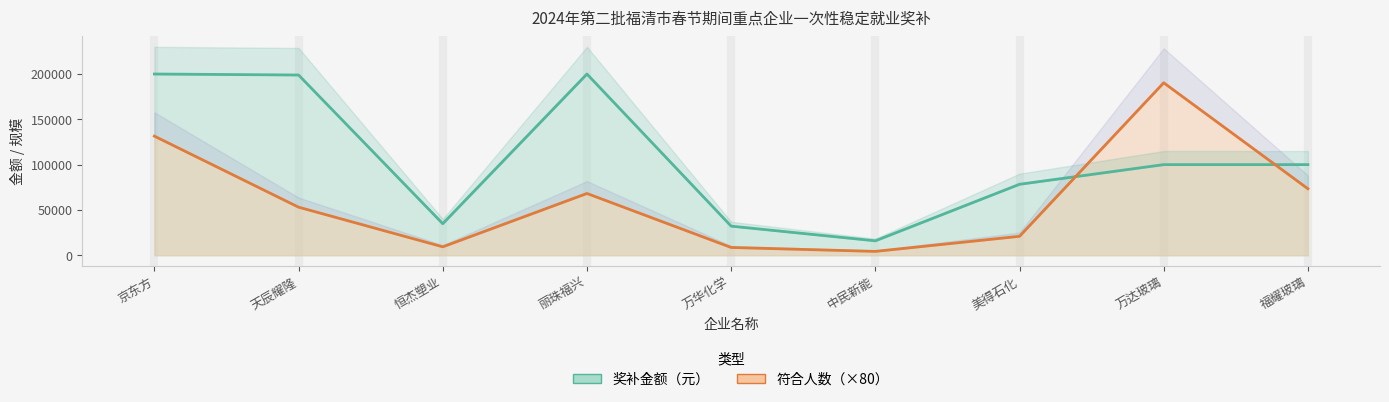

What is the minimum value for 符合人数?

4240